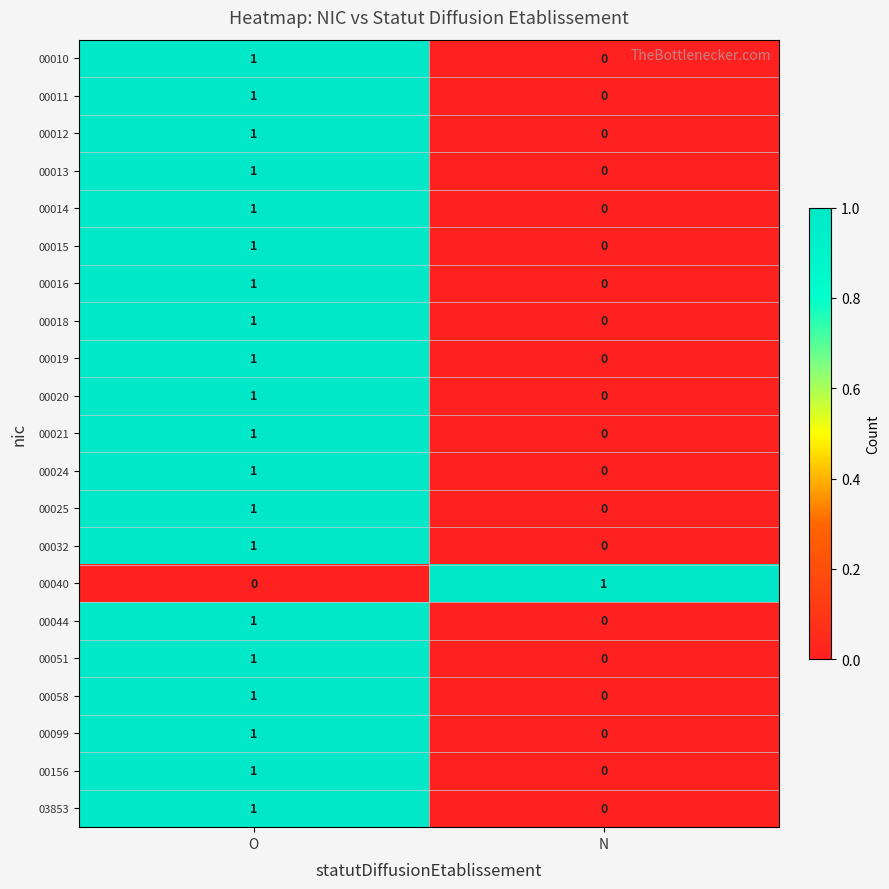

True or false: 00044 has a value of 2 at O.

False